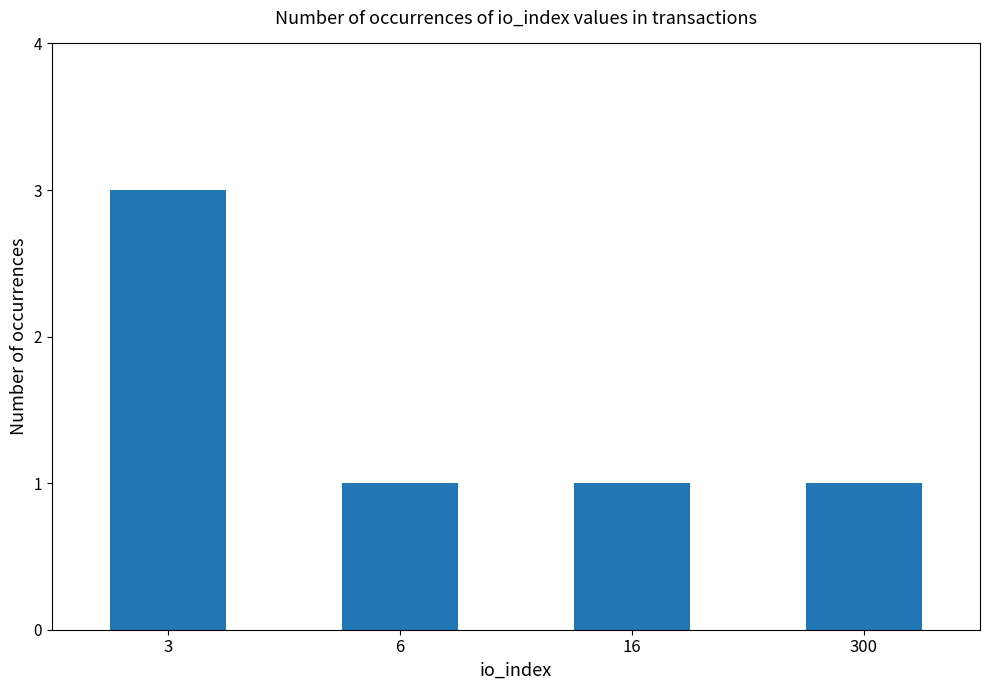

Approximately how many times larger is the value at 6 compared to 16?

1.0